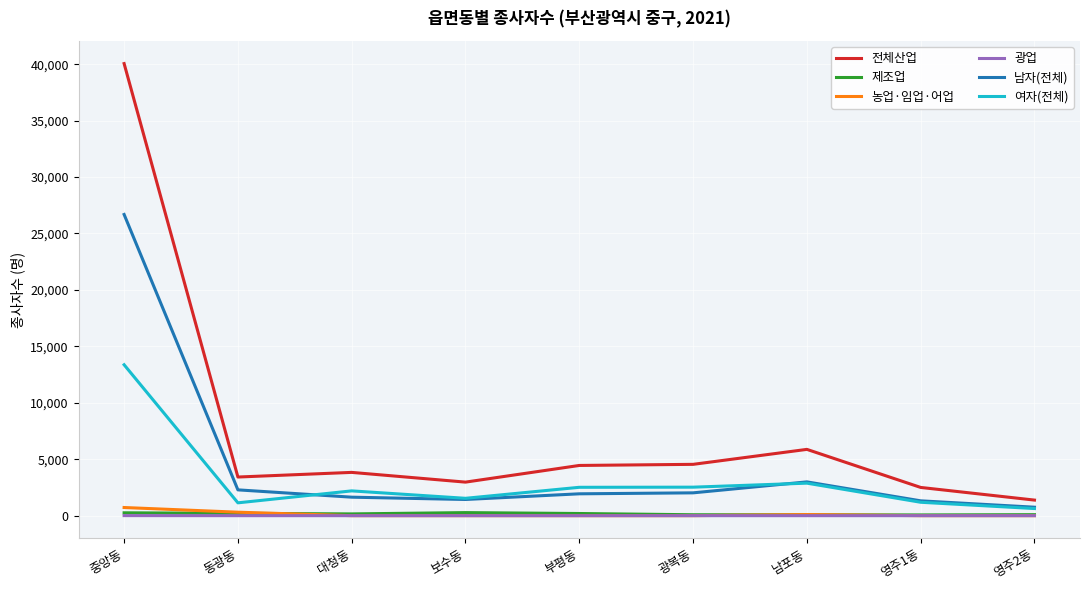

In 남자(전체), how many points are higher than both neighbors (excluding endpoints)?

1